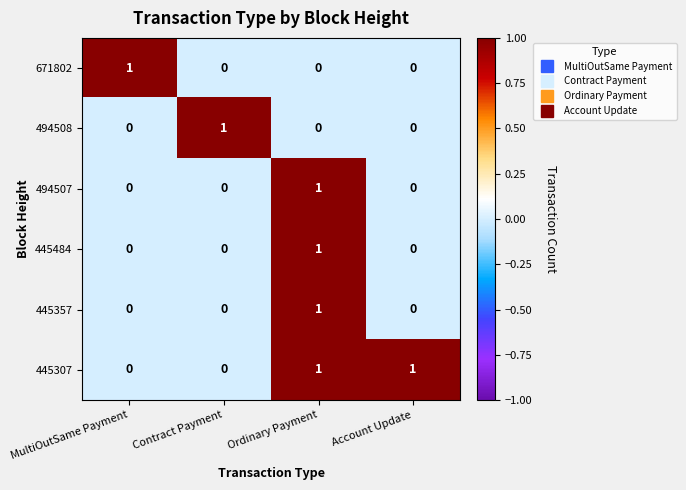

At how many categories does at least one series exceed 0?

4